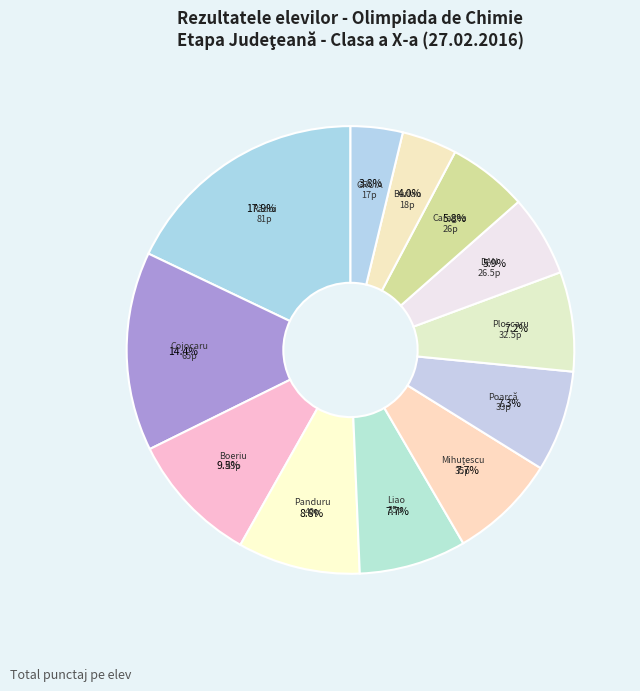

To the nearest percent, what is the difference between the largest and smallest slice percentages?

14%